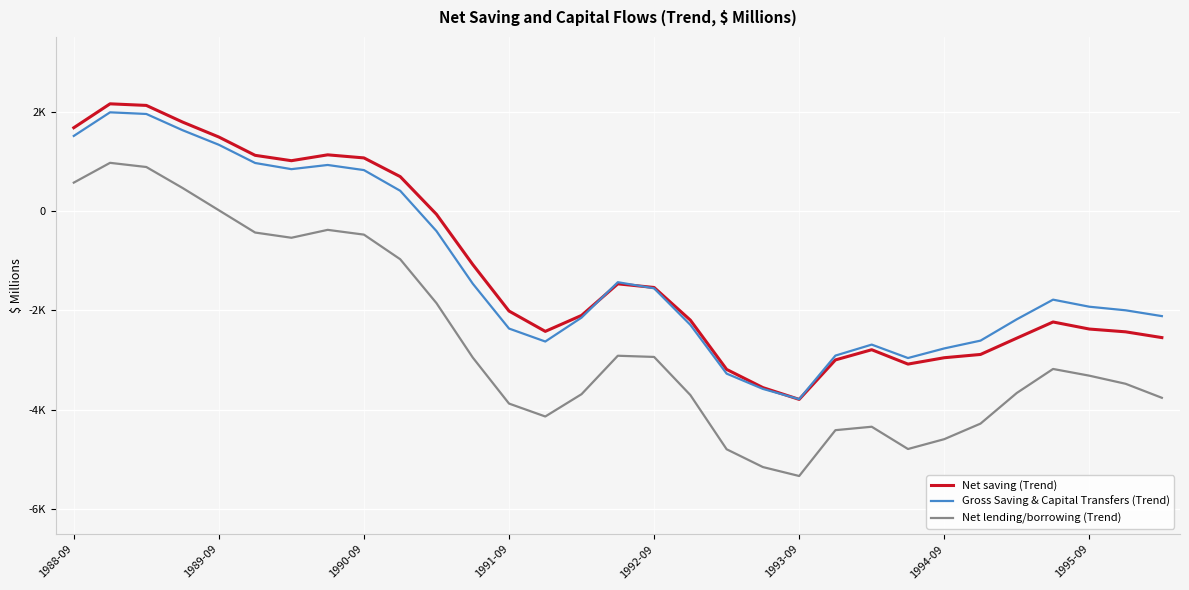

What are all the series names shown in the legend?

Net saving (Trend), Gross Saving & Capital Transfers (Trend), Net lending/borrowing (Trend)